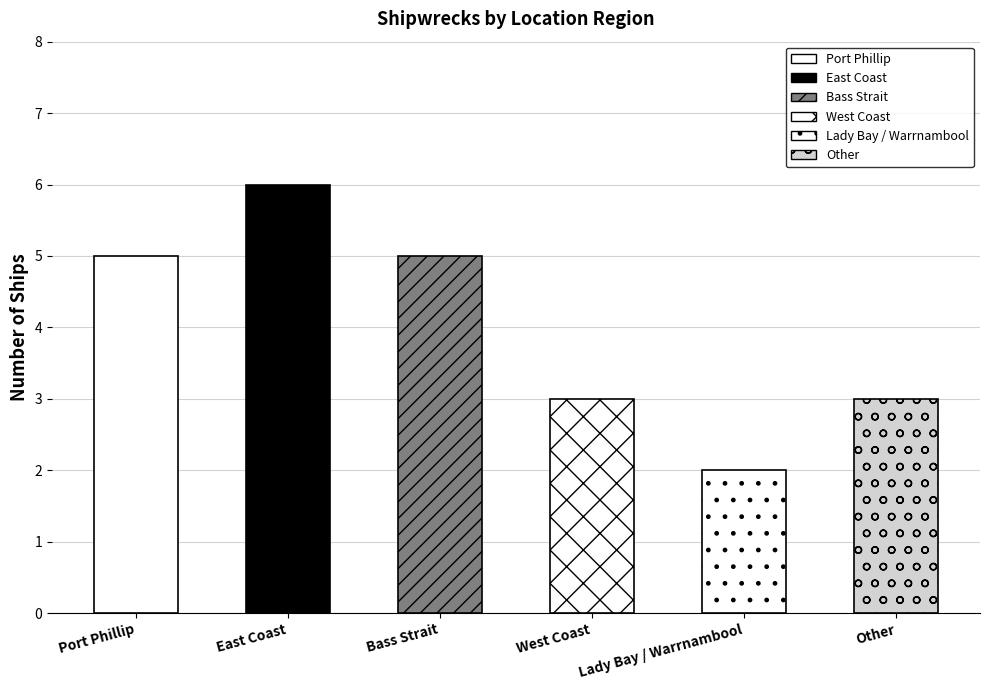

What is the difference between the maximum and second lowest values?

3